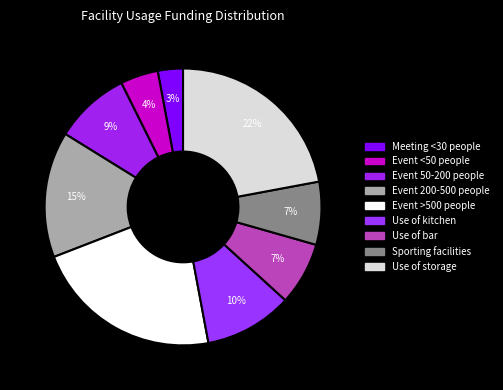

What percentage do Use of kitchen and Event <50 people together represent?

14.7%